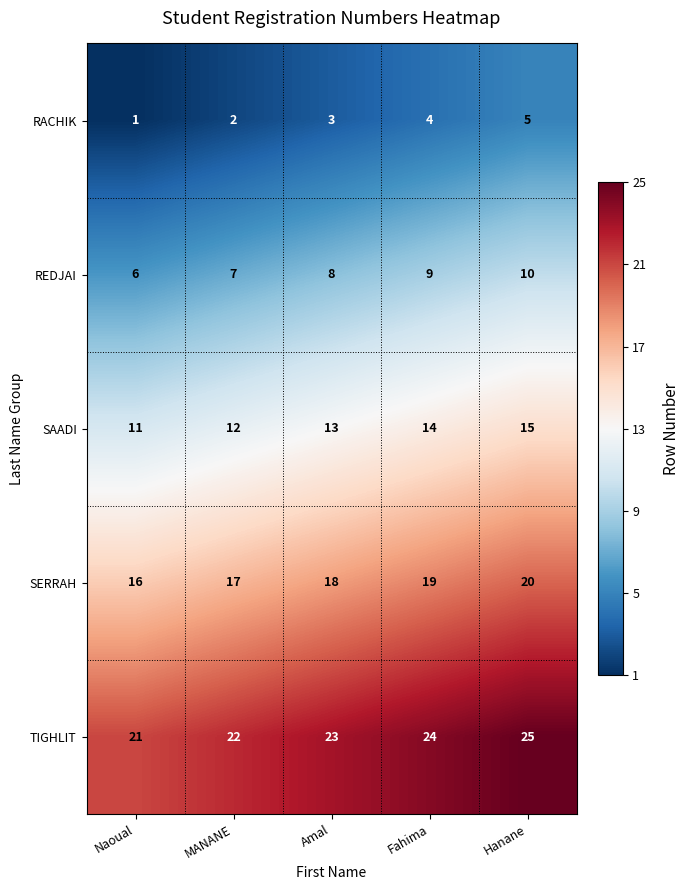

Reading left to right, list all the values displayed in this chart.

RACHIK: 1	2	3	4	5
REDJAI: 6	7	8	9	10
SAADI: 11	12	13	14	15
SERRAH: 16	17	18	19	20
TIGHLIT: 21	22	23	24	25